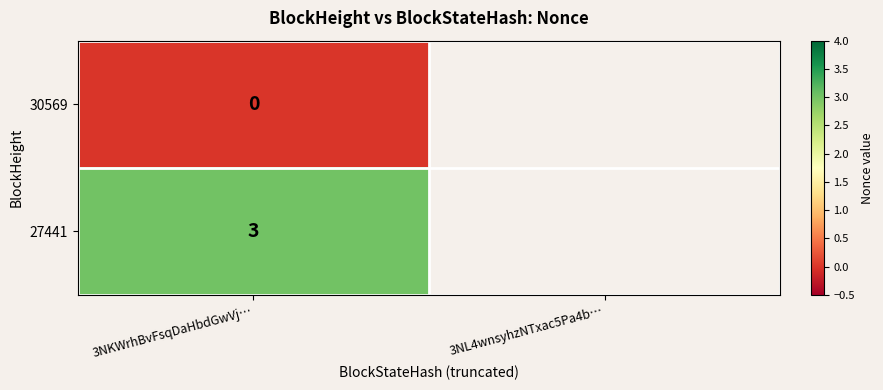

Rank the series at 3NKWrhBvFsqDaHbdGwVj… from highest to lowest value.

27441, 30569